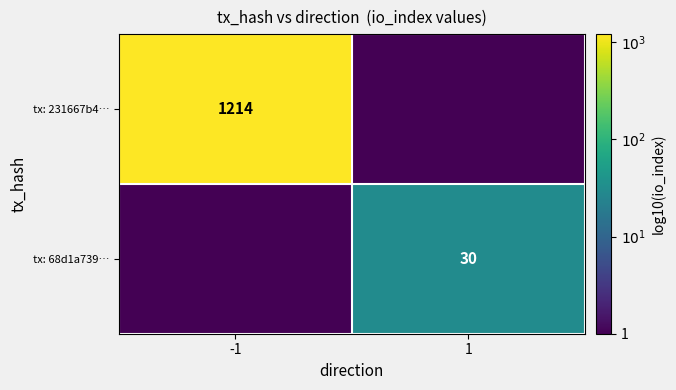

Is the value of tx: 68d1a739… at 1 greater than the value of tx: 231667b4… at -1?

No